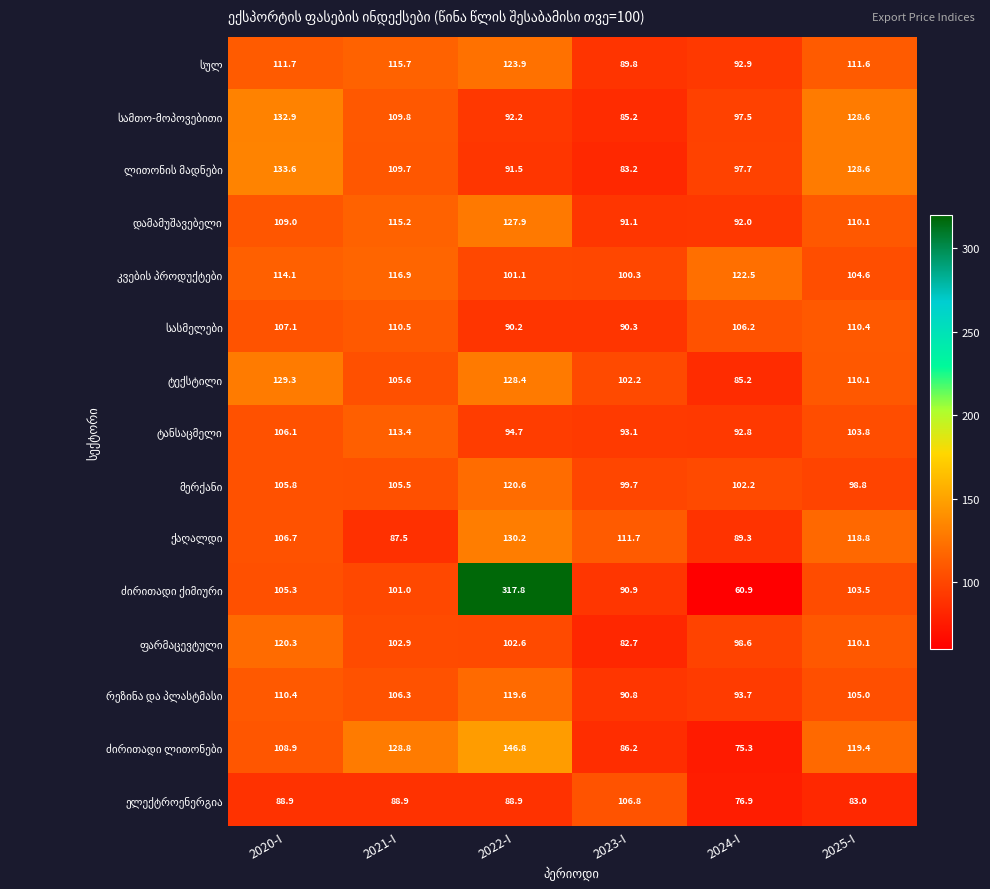

Which label corresponds to the smallest value in the chart?

2024-I